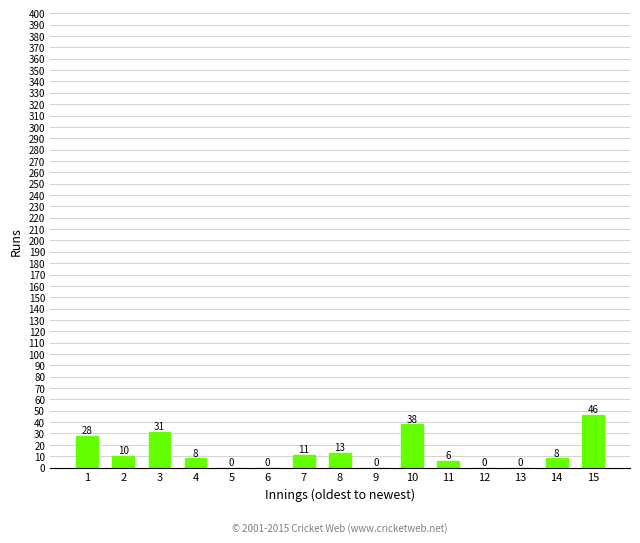

The value at 15 is 19. True or false?

False